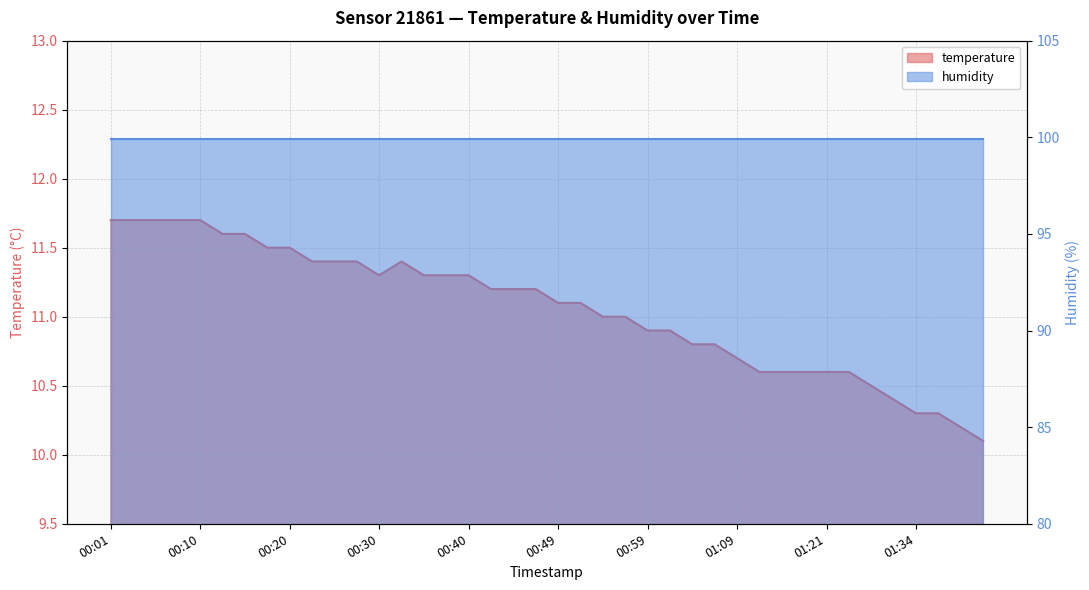

What is the sum of all values?

442.2